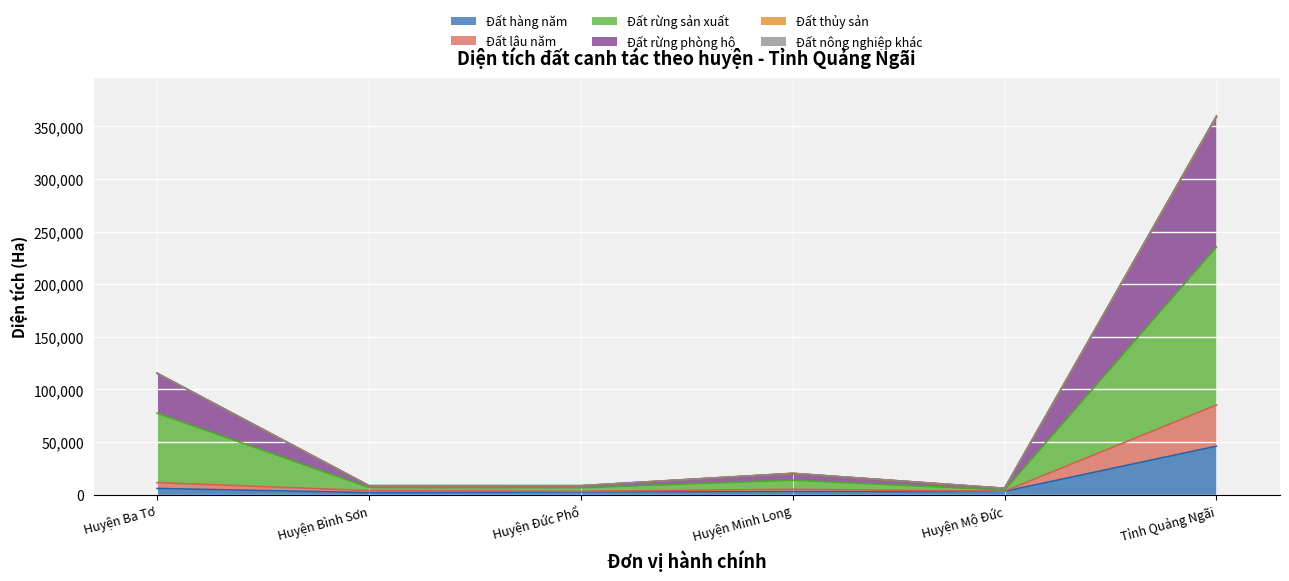

At which category is the sum across all series the highest?

Tỉnh Quảng Ngãi